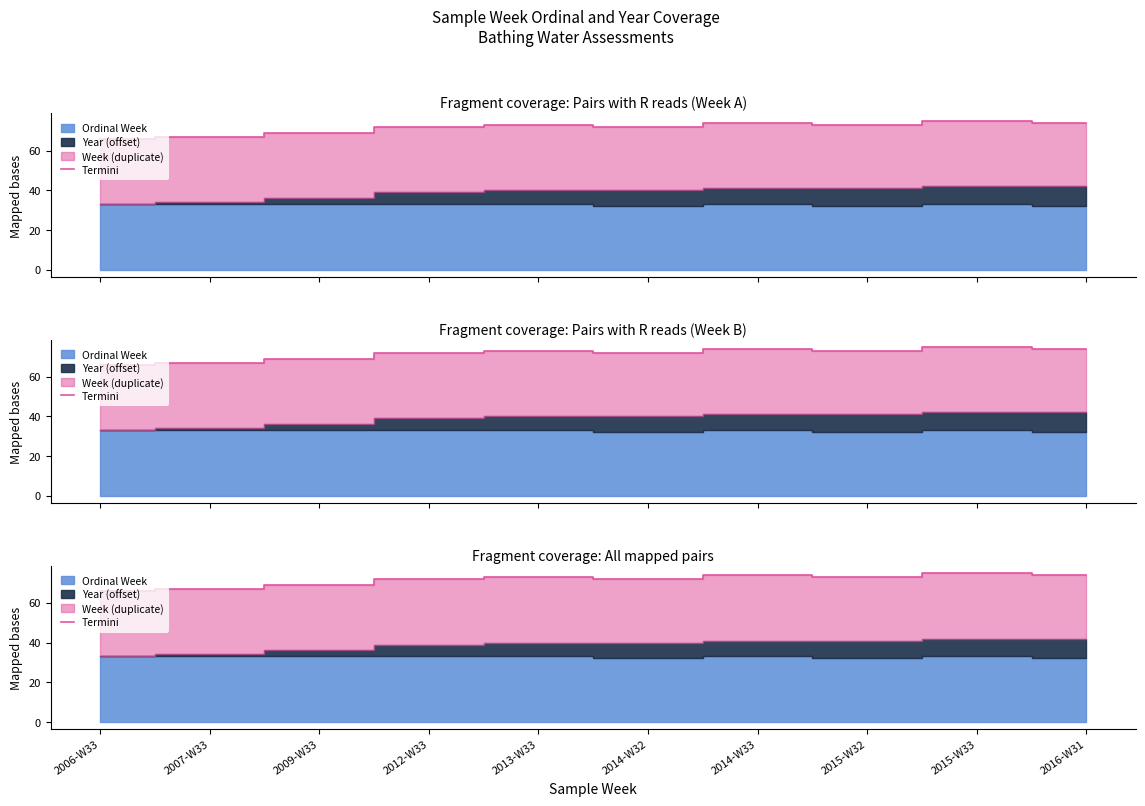

Which label corresponds to the largest value in the chart?

2015-W33